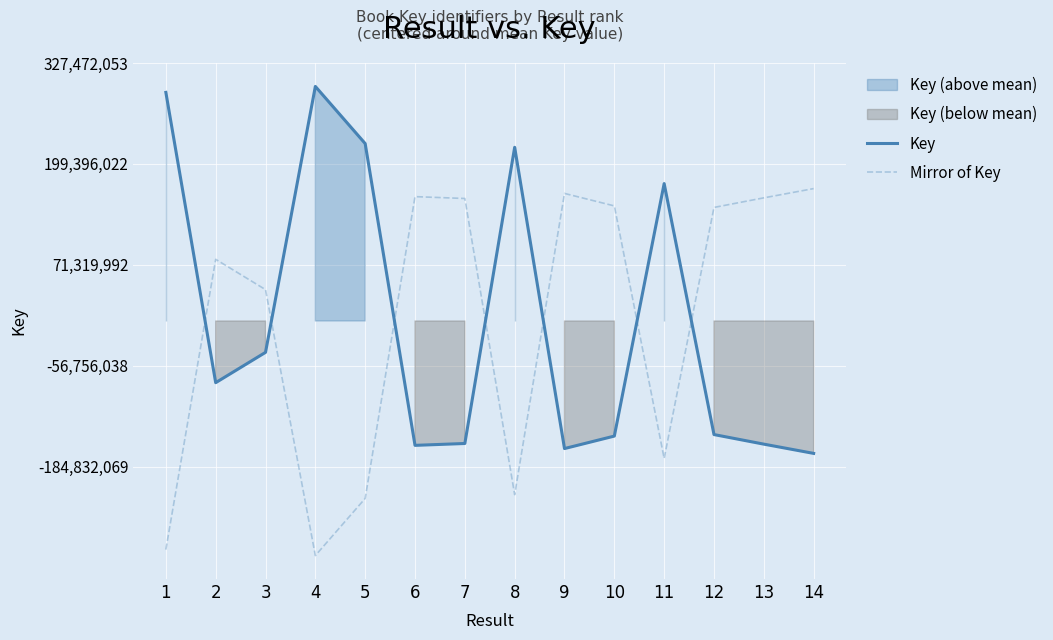

Which series has the widest spread of values?

Key